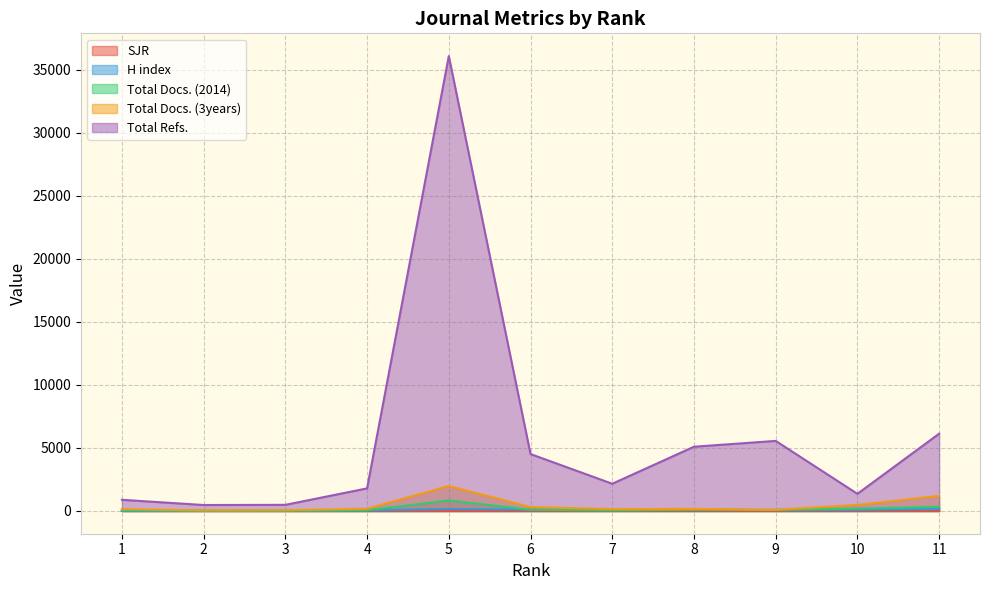

How many lines are shown in the chart?

5